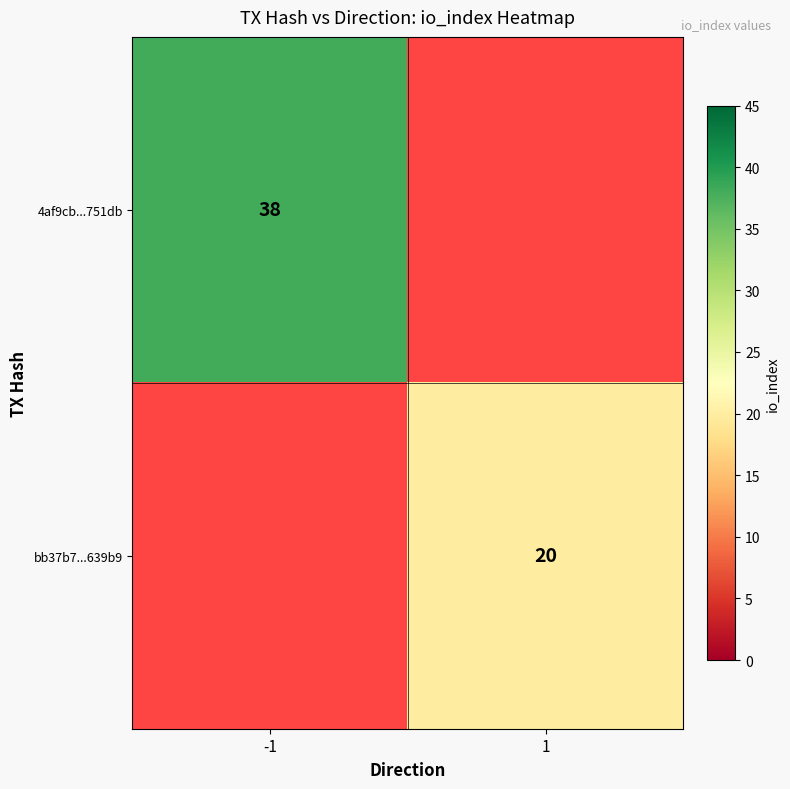

The value of 4af9cb...751db at -1 is 38. True or false?

True